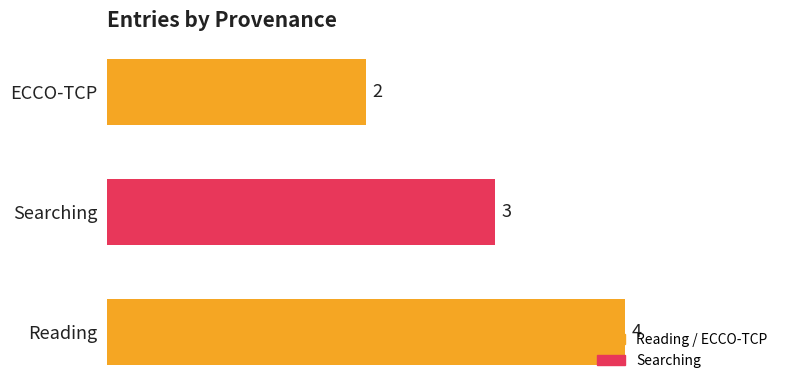

What is the average value?

3